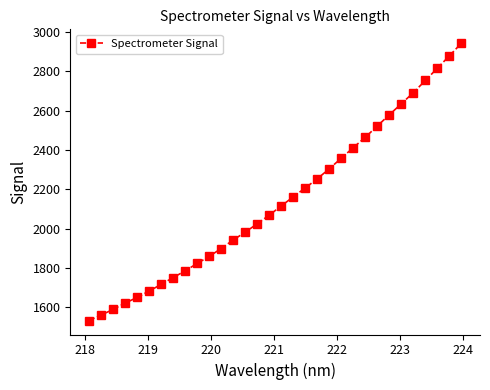

What is the difference between the second highest and minimum values?

1347.7